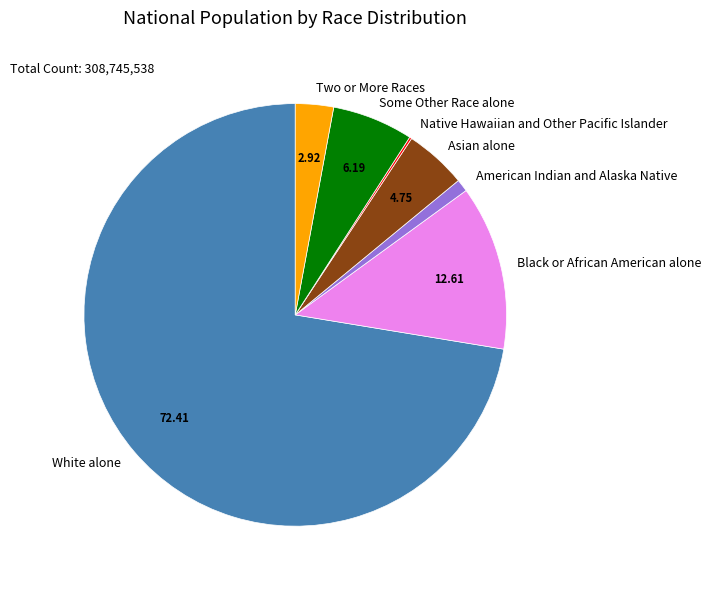

Which has a higher value, White alone or American Indian and Alaska Native?

White alone